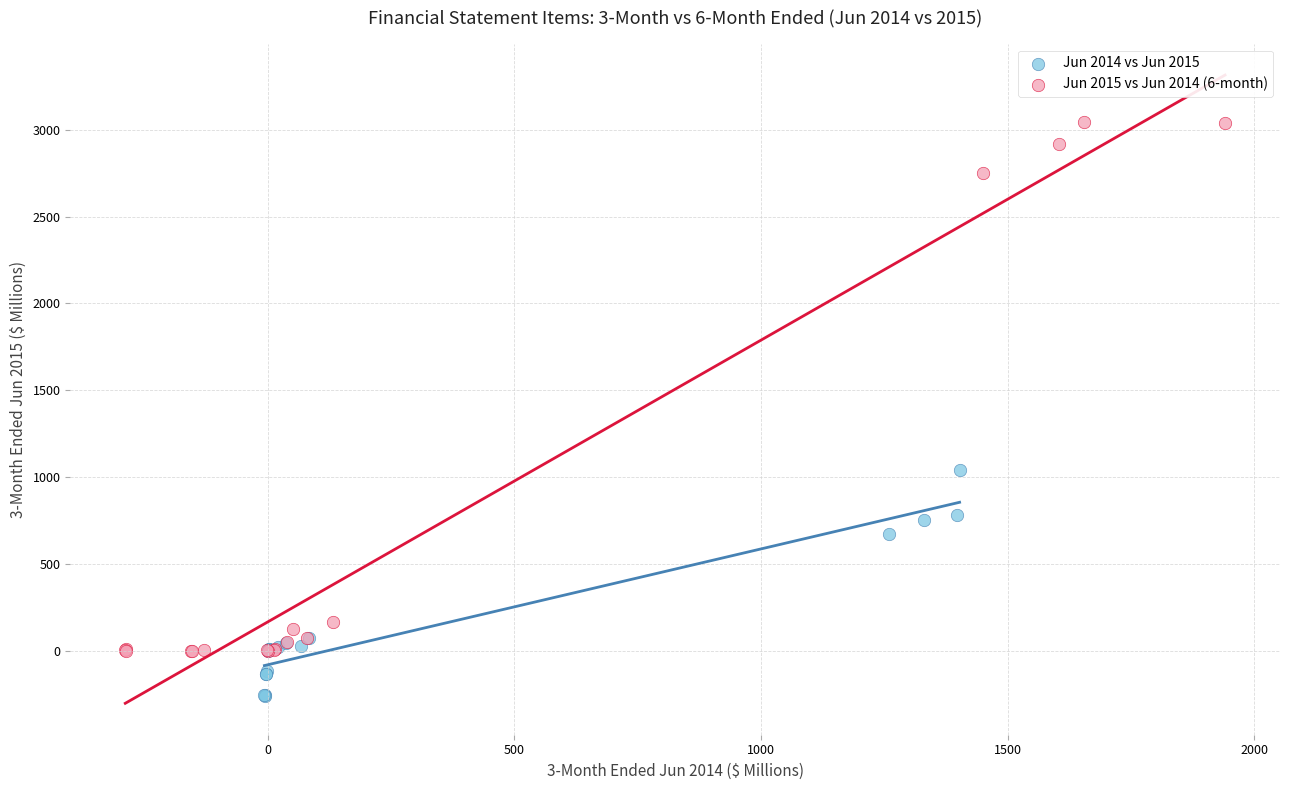

Which series reaches the maximum Y coordinate?

Jun 2015 vs Jun 2014 (6-month)